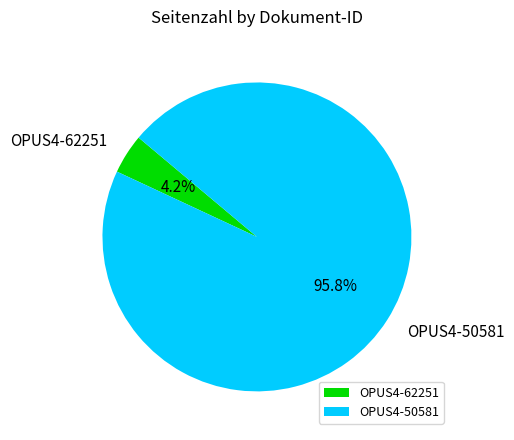

To the nearest percent, what is the difference between the OPUS4-50581 and OPUS4-62251 slice percentages?

92%